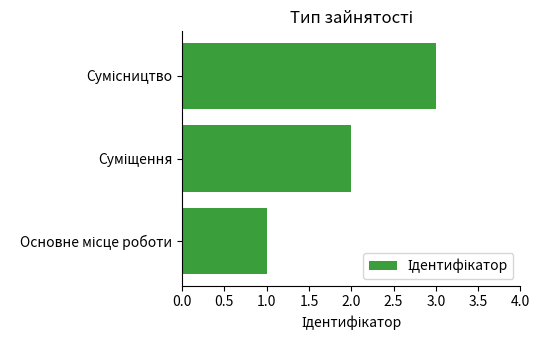

How many values are between 1 and 3?

3